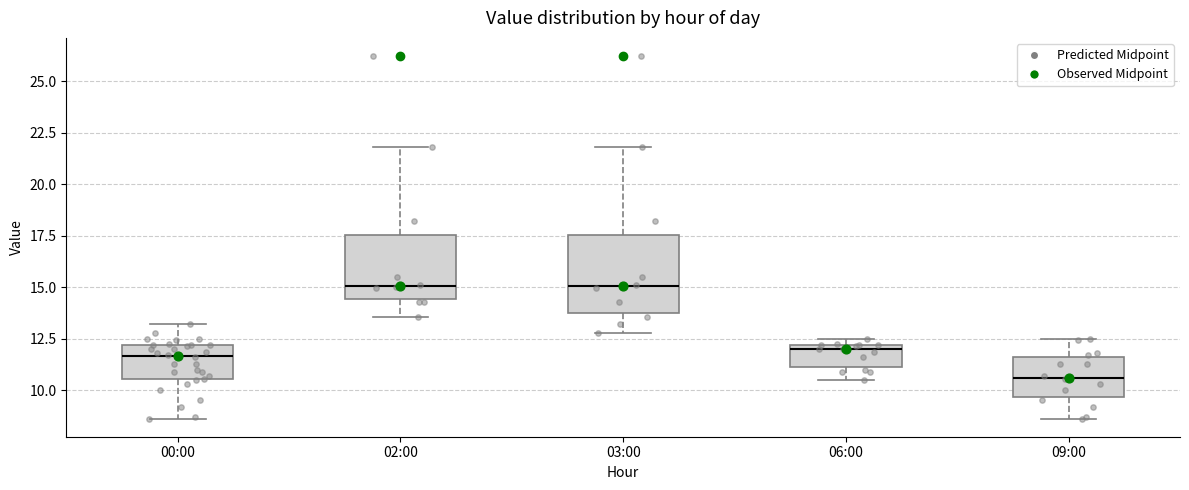

Reading left to right, read every box against the y-axis: the position of its median line, the range the box covers, and the ends of its whiskers. The values are not printed on the chart, so give them approximately, as read against the axis.

00:00: median 11.5, box 10.5 to 12.0, whiskers 8.5 to 13.0
02:00: median 15.0, box 14.5 to 17.5, whiskers 13.5 to 22.0
03:00: median 15.0, box 13.5 to 17.5, whiskers 13.0 to 22.0
06:00: median 12.0 (just below the box's upper edge), box 11.0 to 12.0, whiskers 10.5 to 12.5
09:00: median 10.5, box 9.5 to 11.5, whiskers 8.5 to 12.5